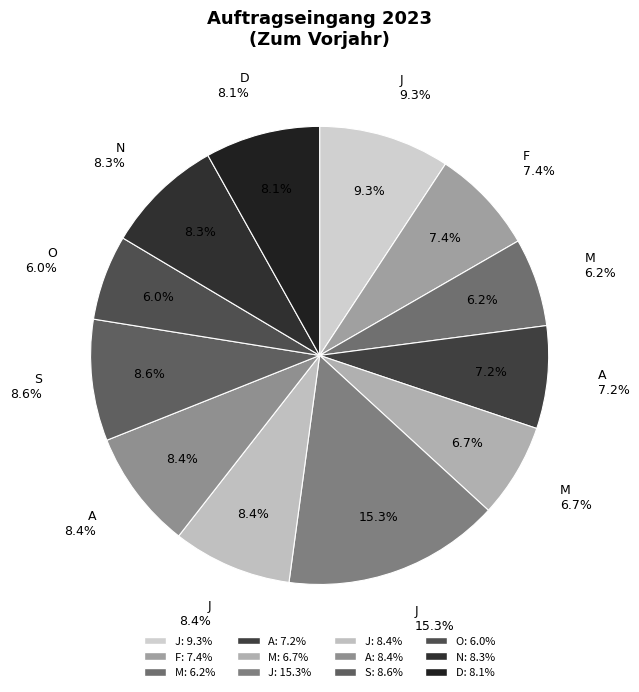

True or false: J accounts for 9% of the total.

True